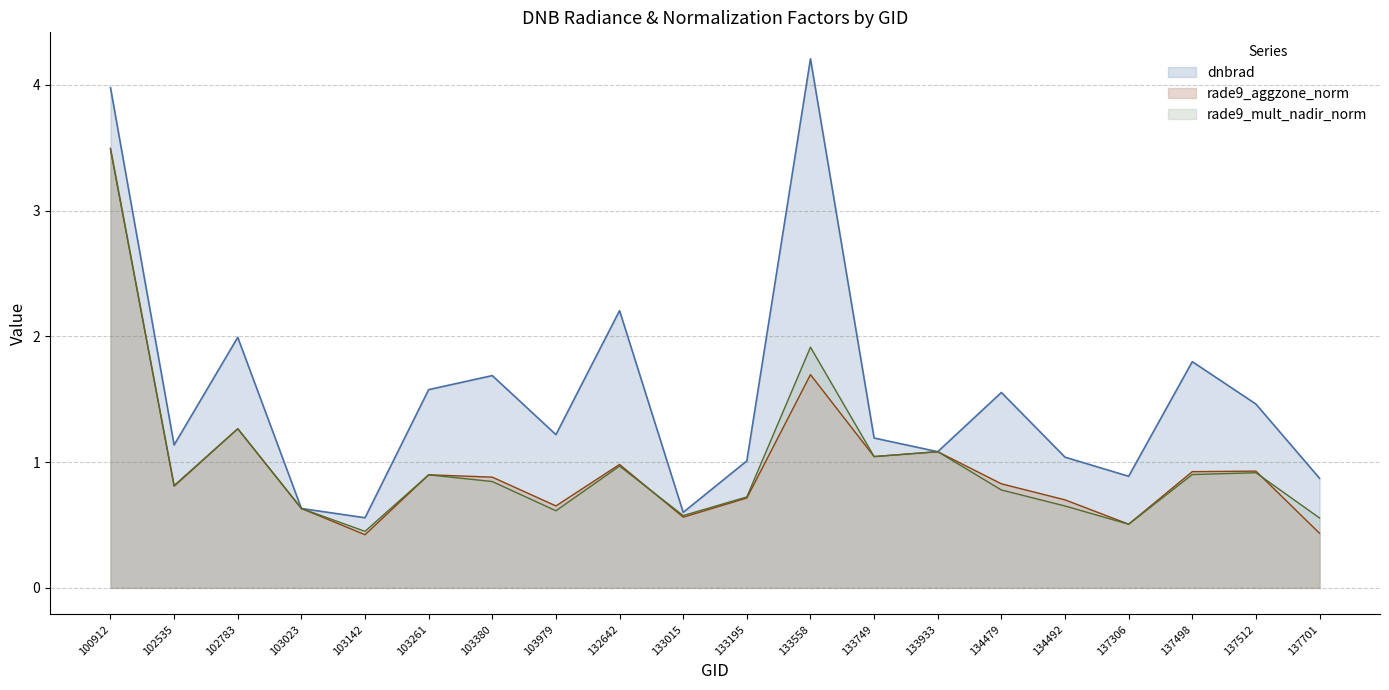

At which category does rade9_mult_nadir_norm reach its first local peak?

102783